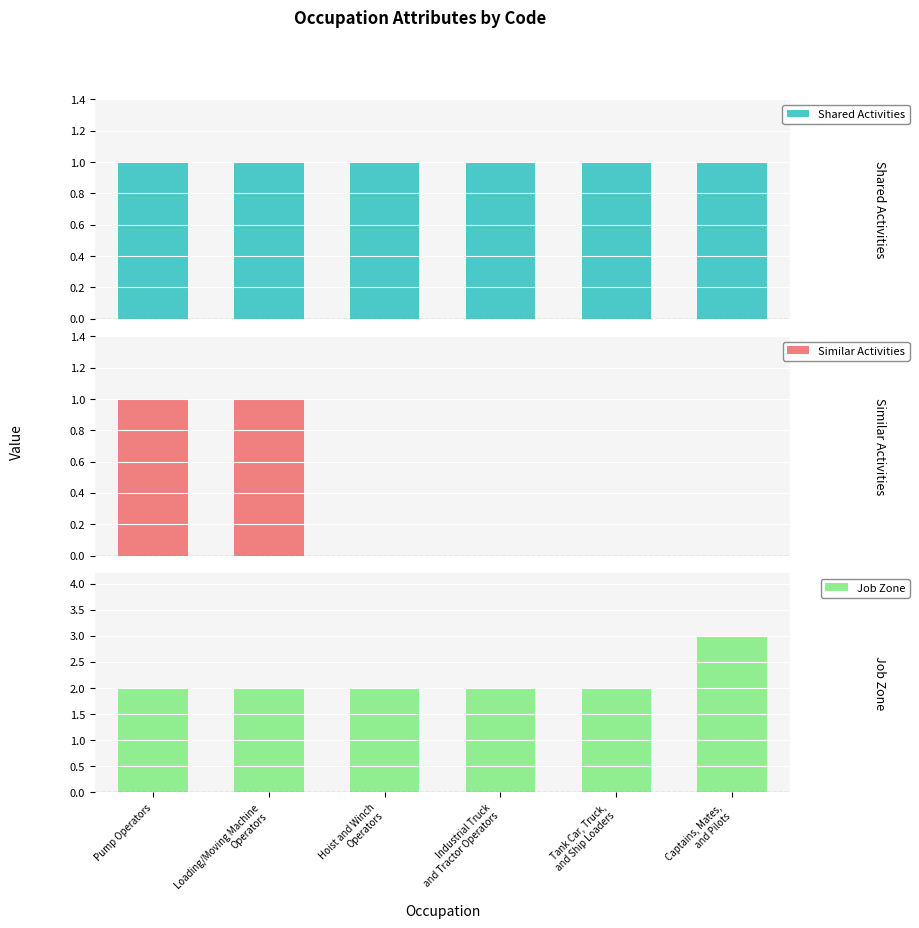

At which category is the sum across all series the highest?

Pump Operators